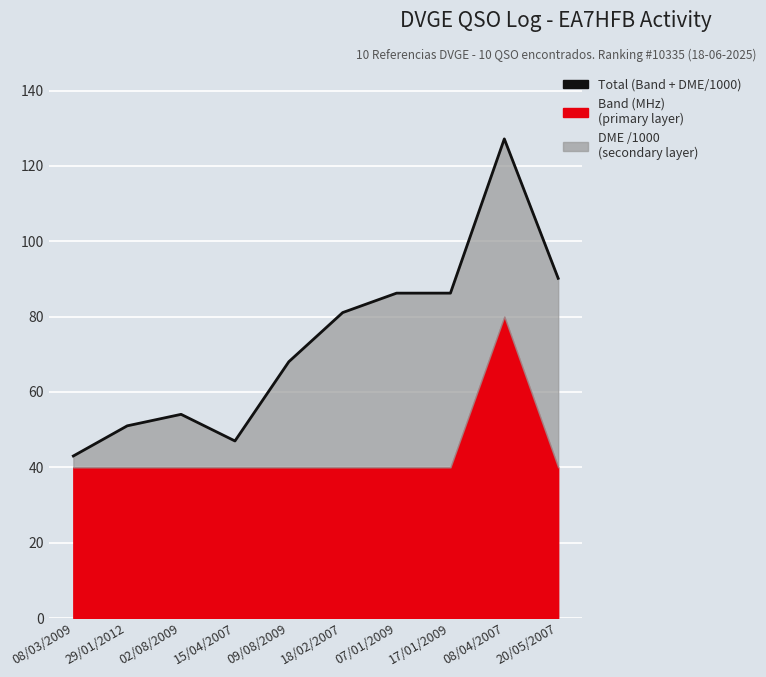

At which category does the chart reach its peak across all series?

08/04/2007